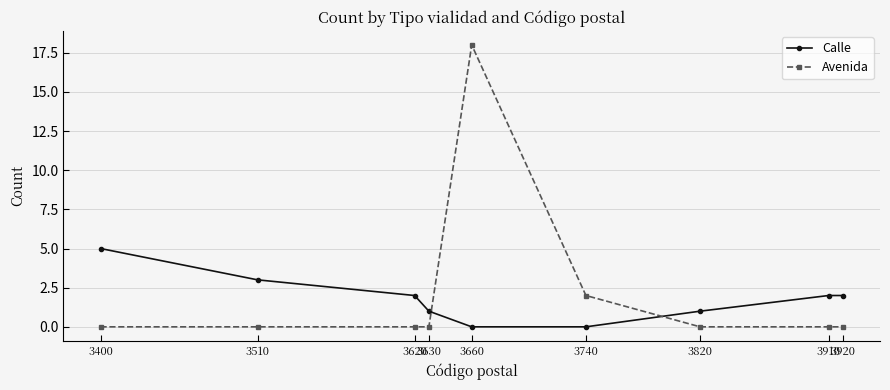

Where is Avenida nearest to the value 9?

3740